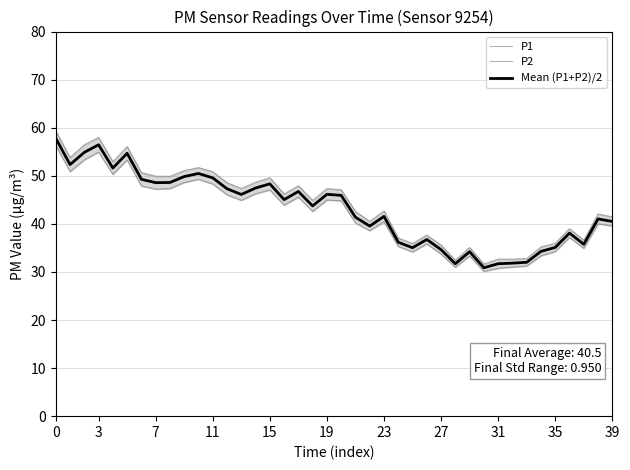

What is the lowest value of the Mean (P1+P2)/2 series?

30.9